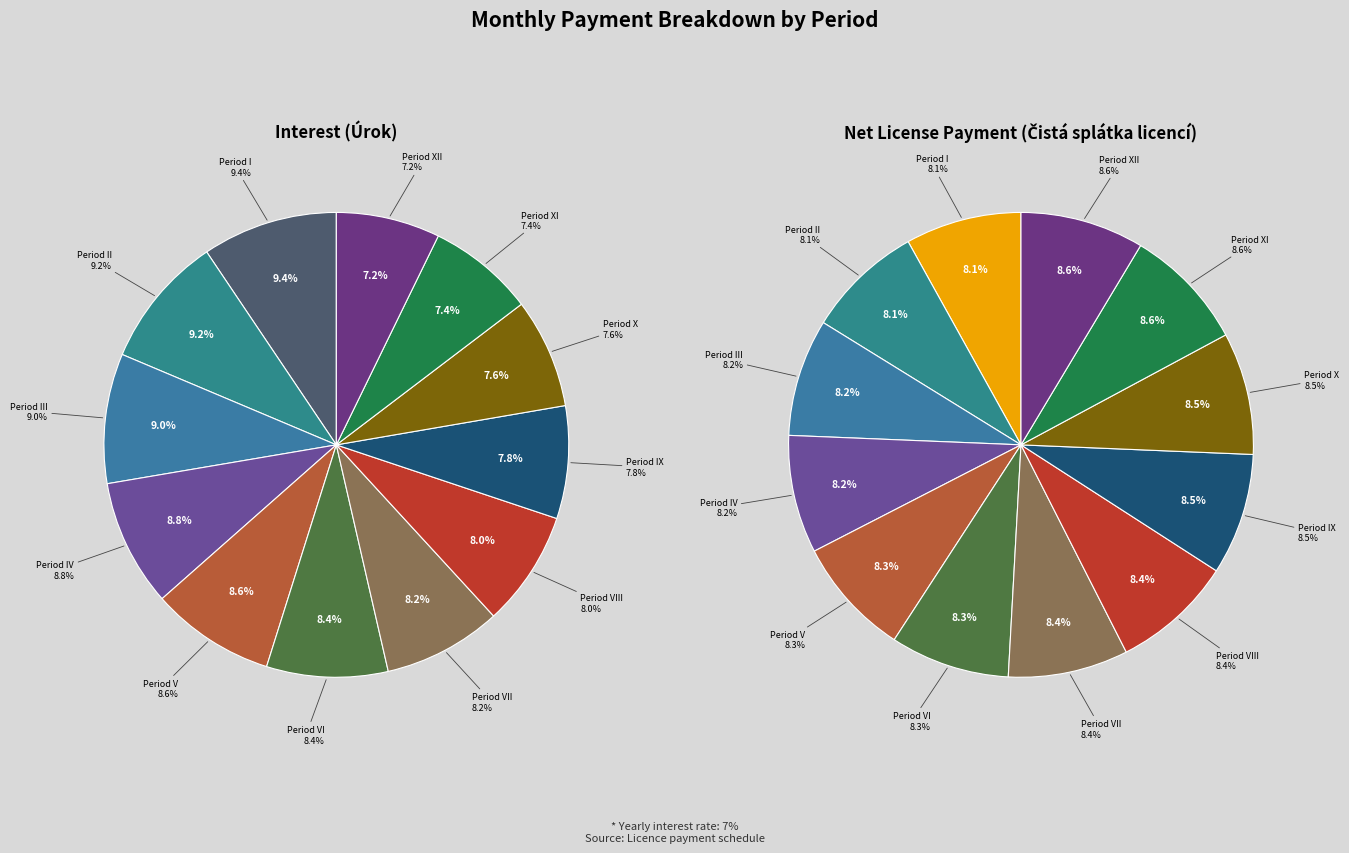

To the nearest percent, what percentage of the pie is III?

9%